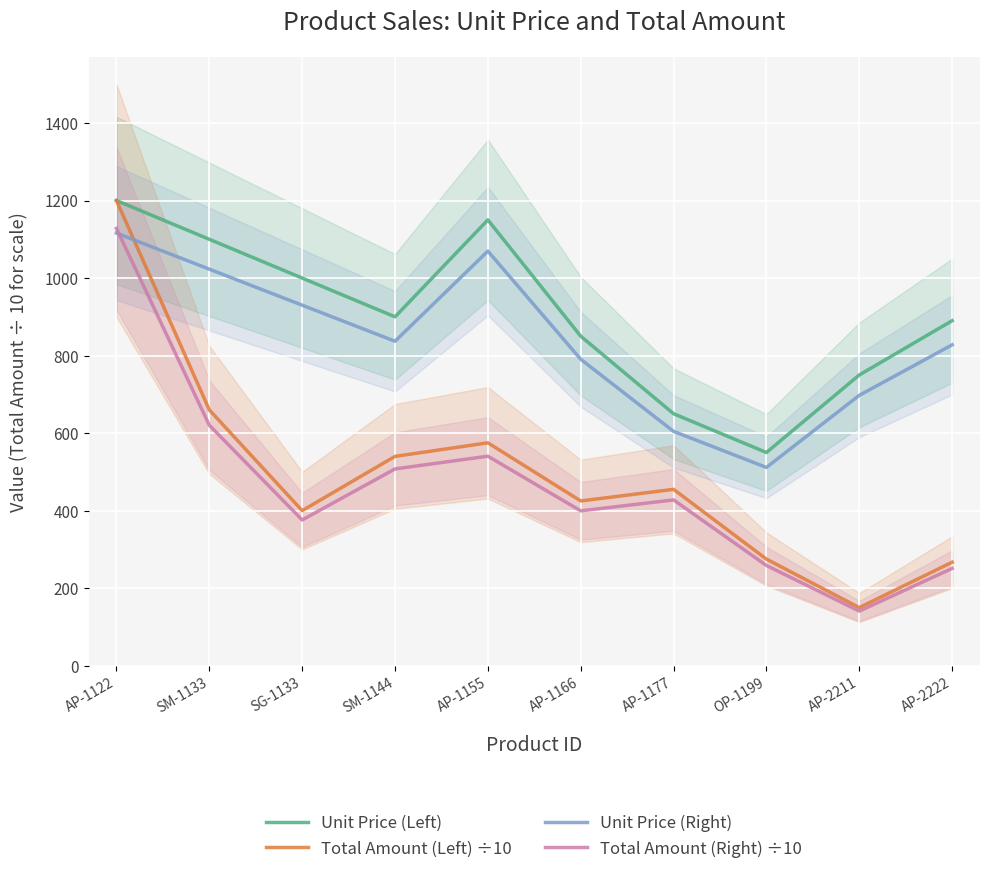

Which series has the widest spread of values?

Total Amount (Left) ÷10